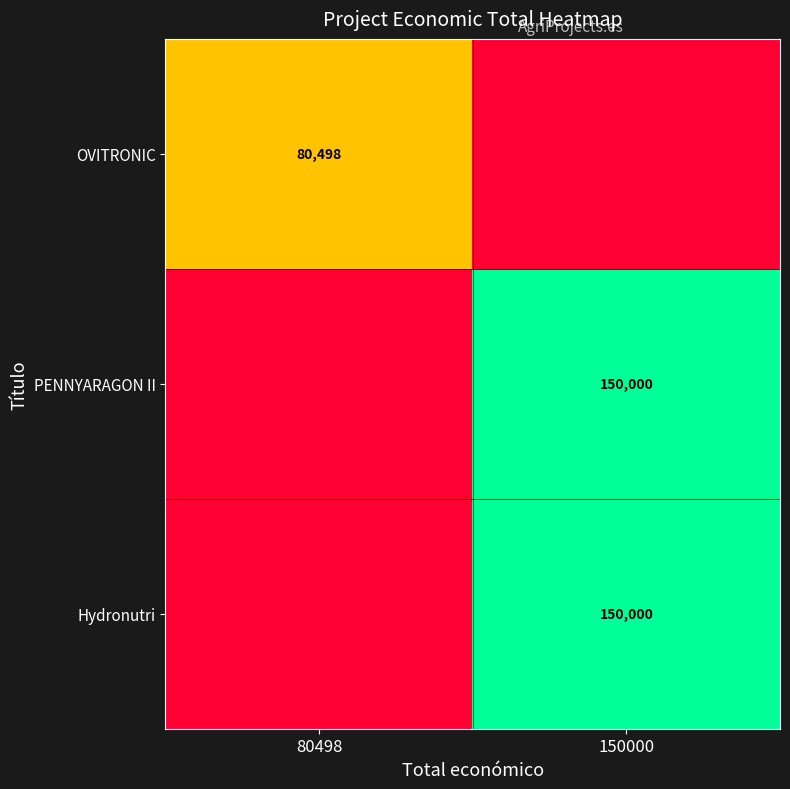

Is the value of OVITRONIC at 80498 greater than the value of PENNYARAGON II at 150000?

No